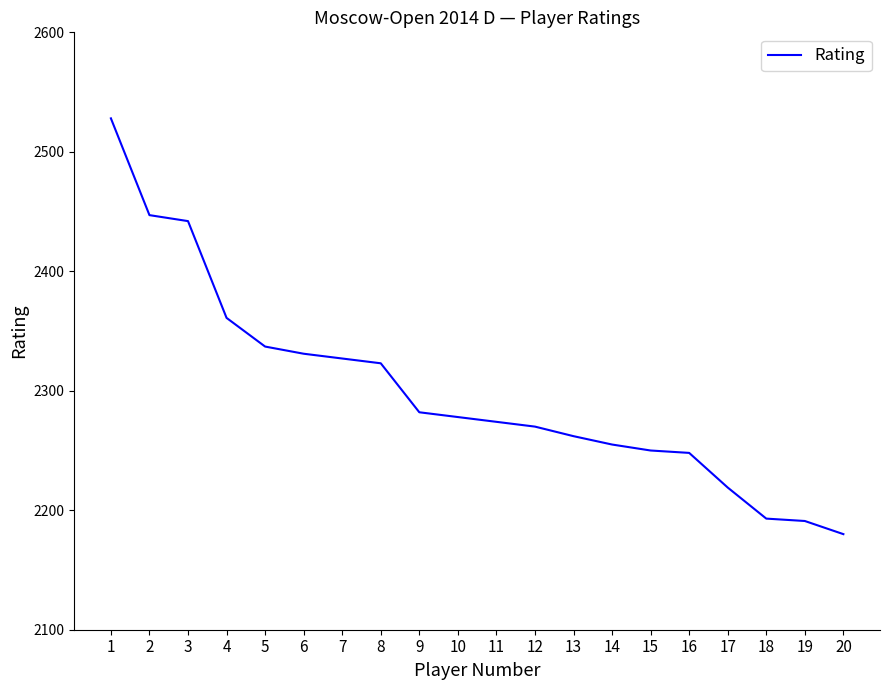

What is the greatest value displayed?

2528